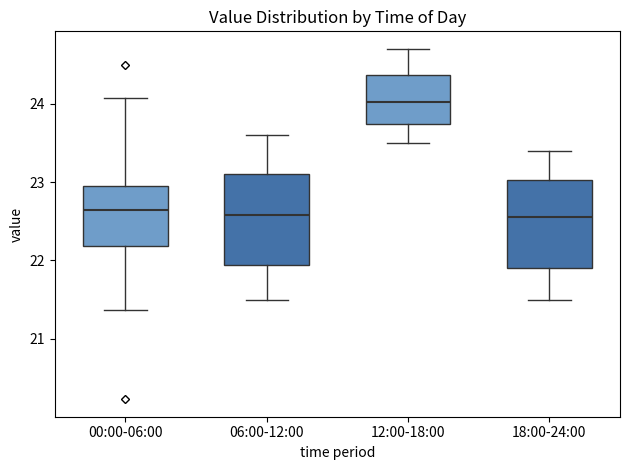

Where does the lower whisker of the box for 18:00-24:00 end on the y-axis? The values are not printed on the chart, so give them approximately, as read against the axis.

21.5